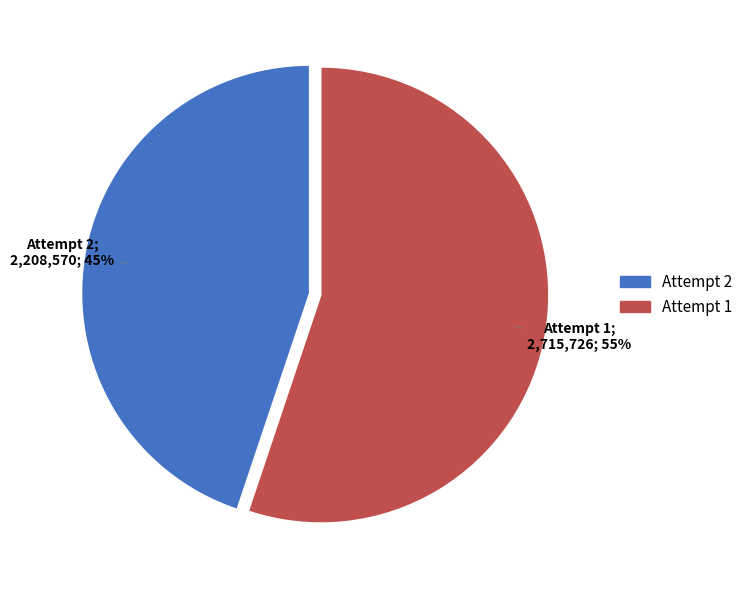

The Attempt 1 slice represents 69% of the pie. True or false?

False